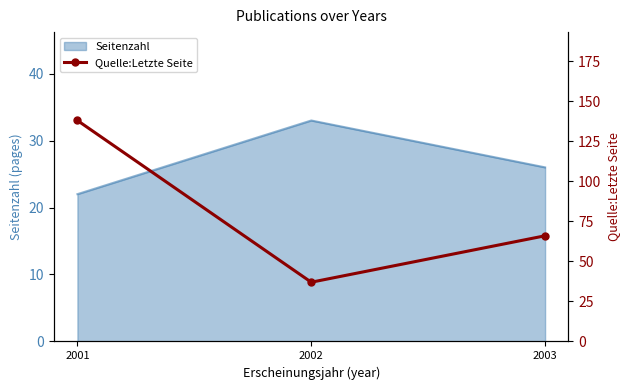

Where does the data first go above 66?

2001